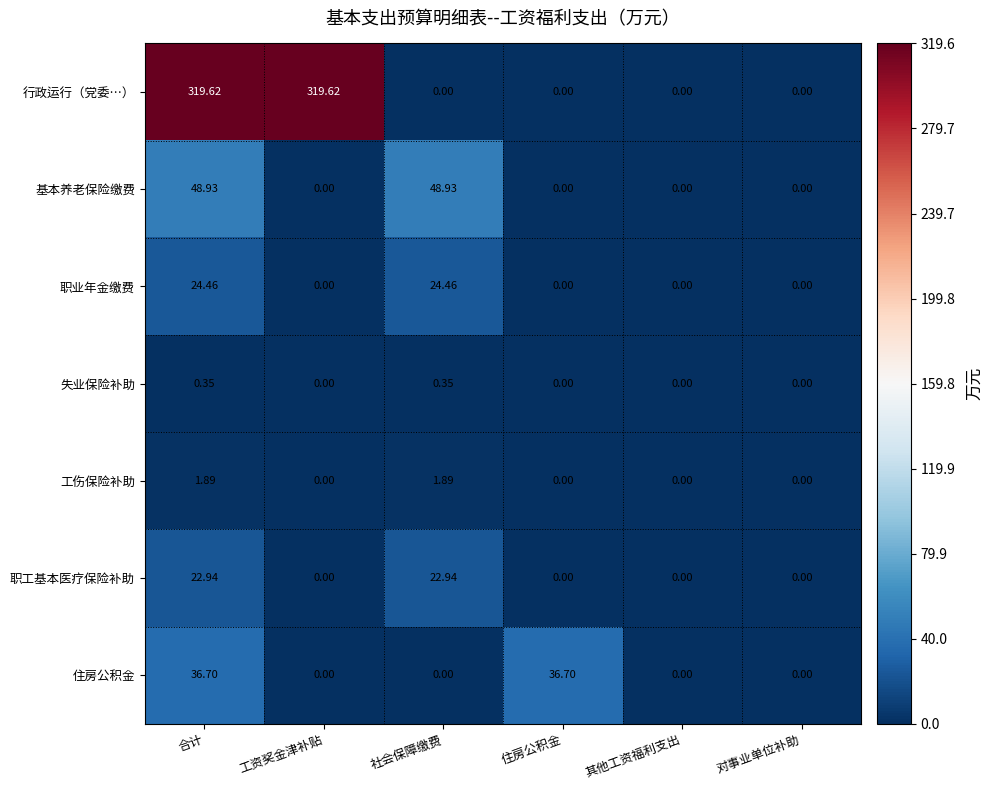

Between 工资奖金津补贴 and 社会保障缴费, which series saw the biggest shift?

行政运行（党委…）